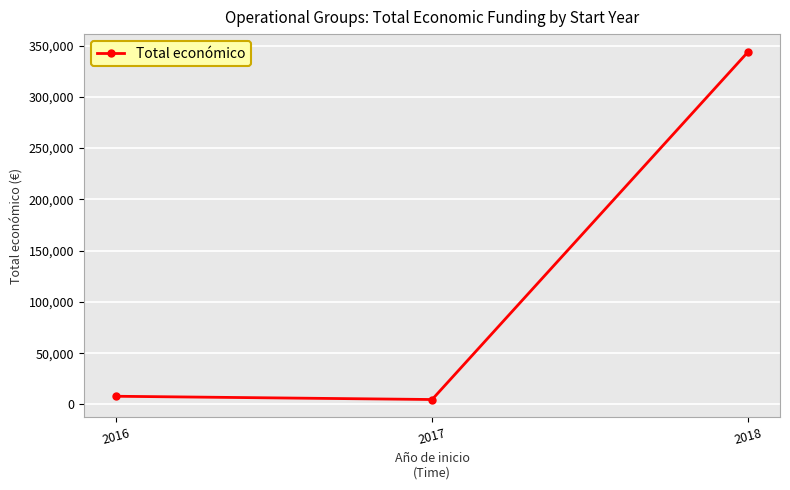

What is the change in value from 2016 to 2017?

-3180